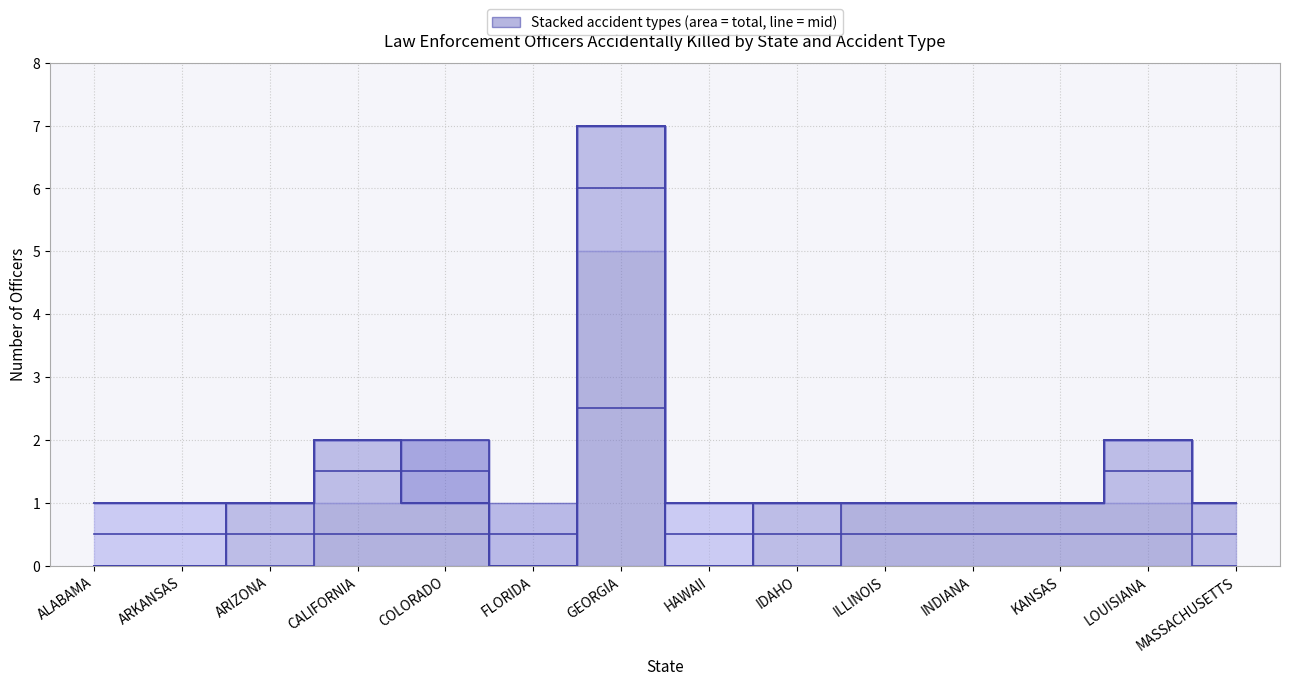

What is the total value across all series at FLORIDA?

1